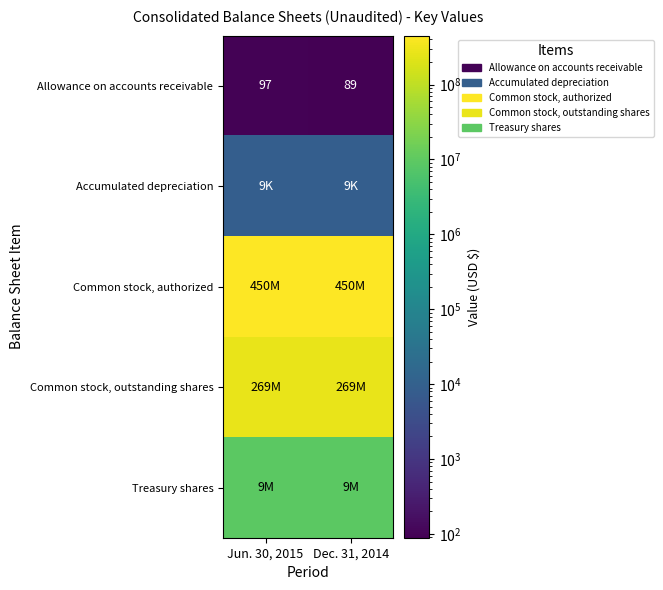

The value of Allowance on accounts receivable at Dec. 31, 2014 is 89. True or false?

True